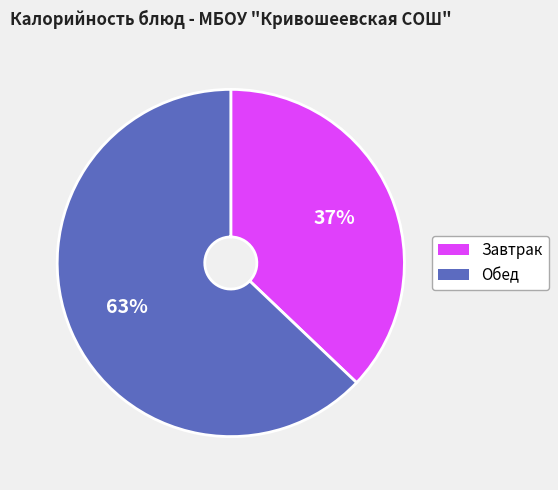

What is the smallest slice in the pie chart?

Завтрак